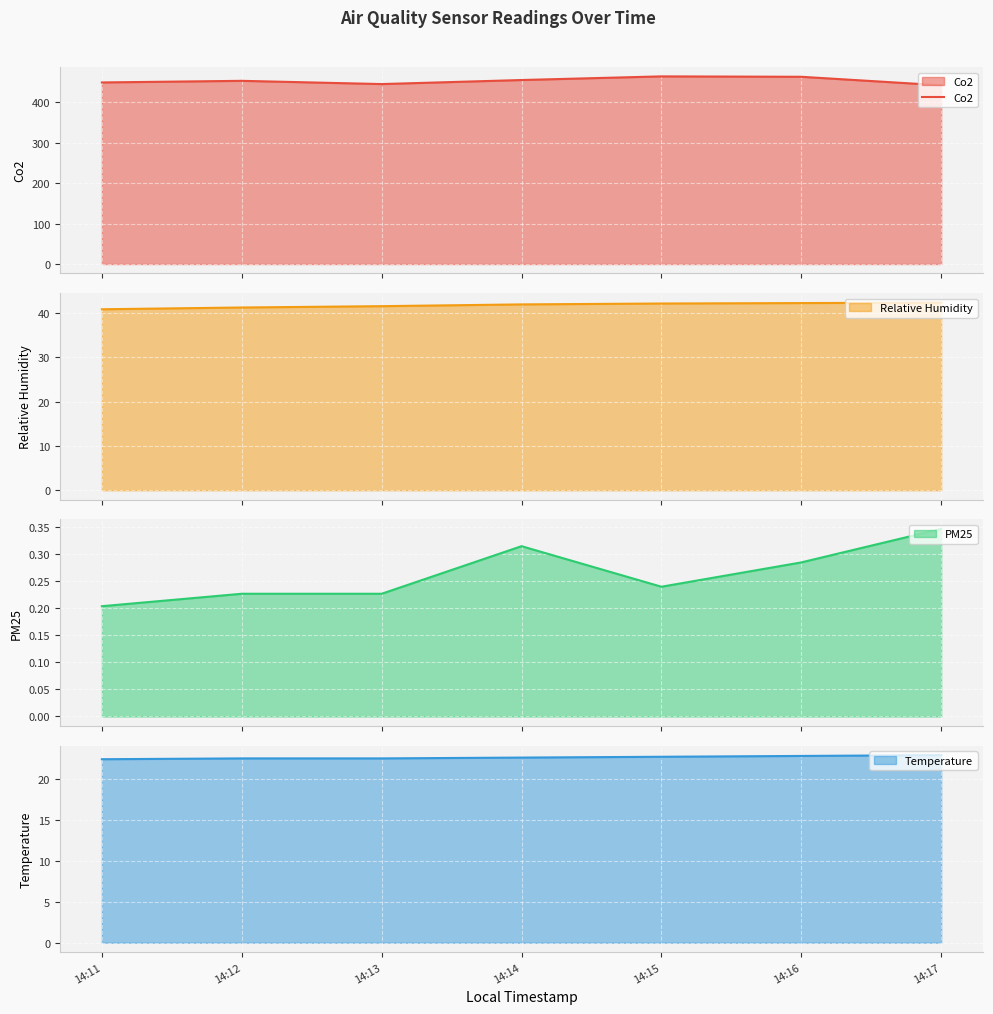

List the labels in order of value, smallest first.

14:17, 14:13, 14:11, 14:12, 14:14, 14:16, 14:15